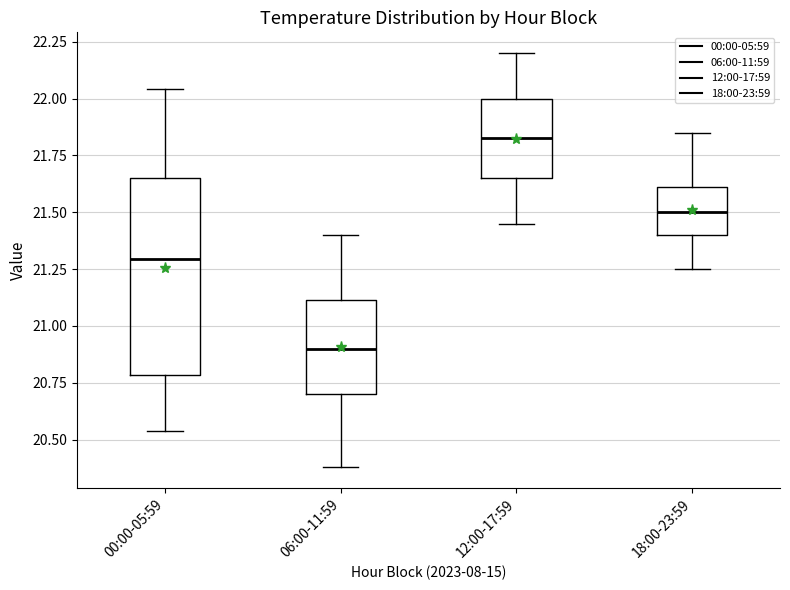

Where is the upper edge of the box for 00:00-05:59 on the y-axis? The values are not printed on the chart, so give them approximately, as read against the axis.

21.65